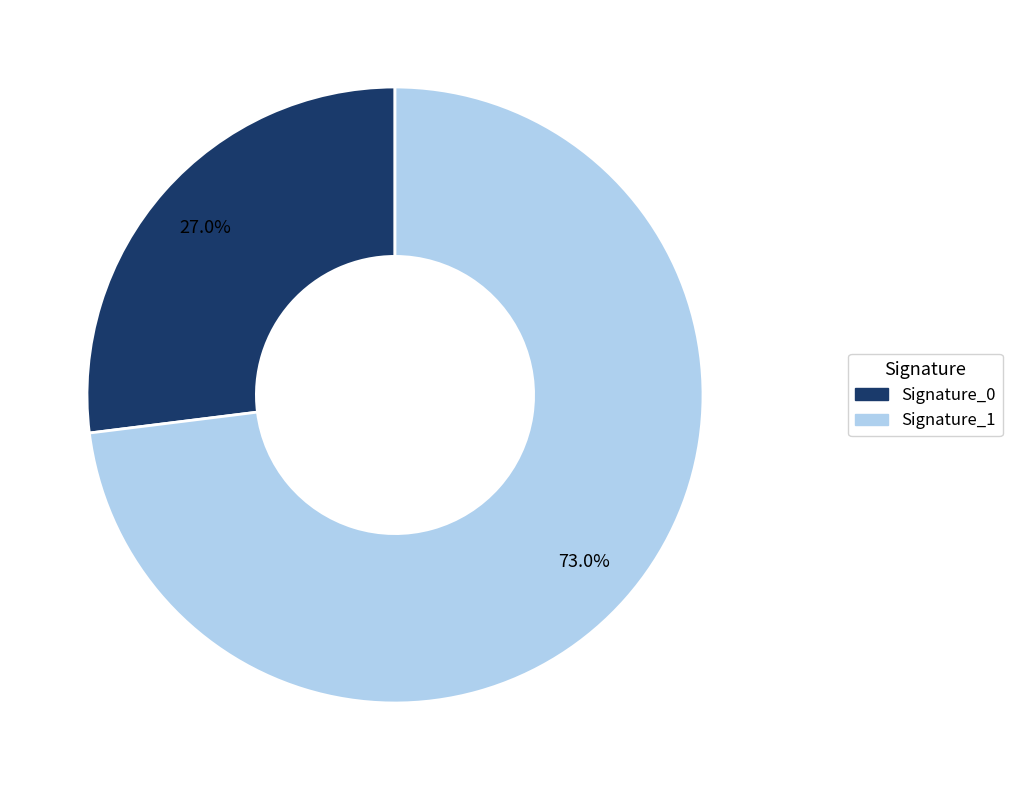

To the nearest percent, what is the average slice percentage?

50%